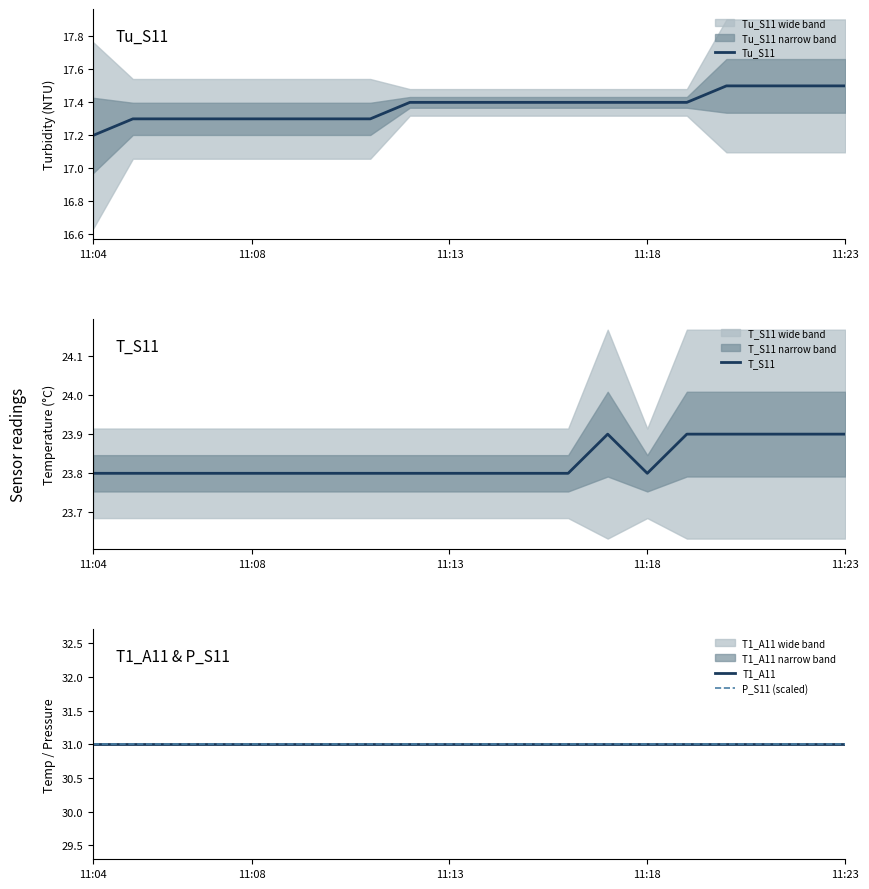

What is the difference between the highest and lowest values at 15?

13.6